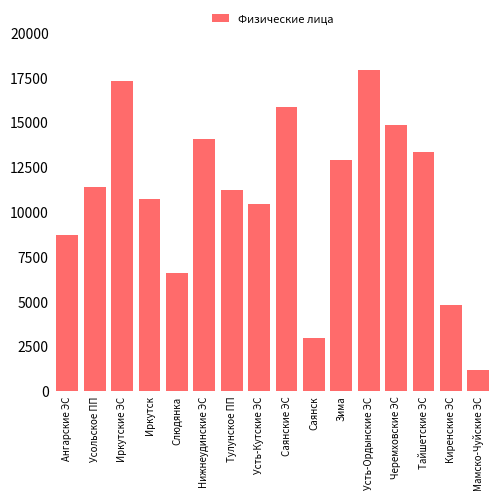

Reading right to left, list all the values displayed in this chart.

1149	4776	13329	14856	17895	12908	2961	15869	10440	11184	14040	6602	10685	17287	11403	8673